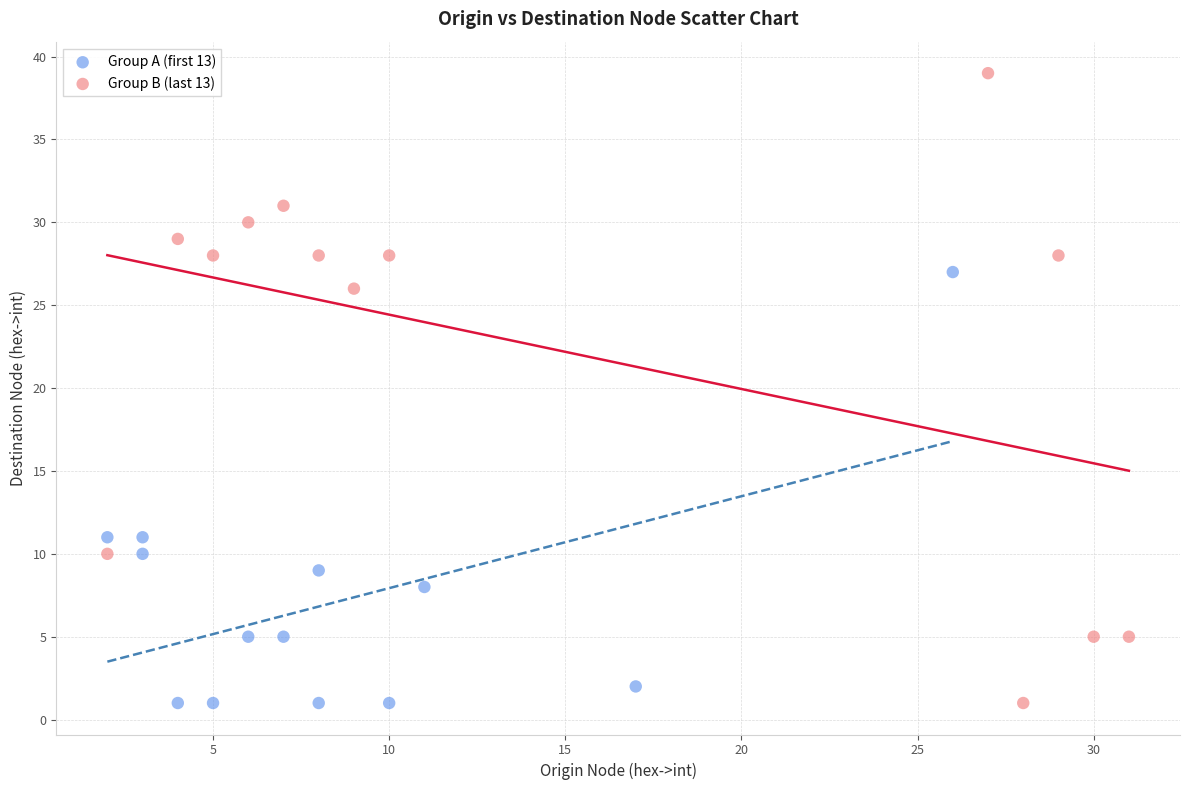

What are all the series names shown in the legend?

Group A (first 13), Group B (last 13)